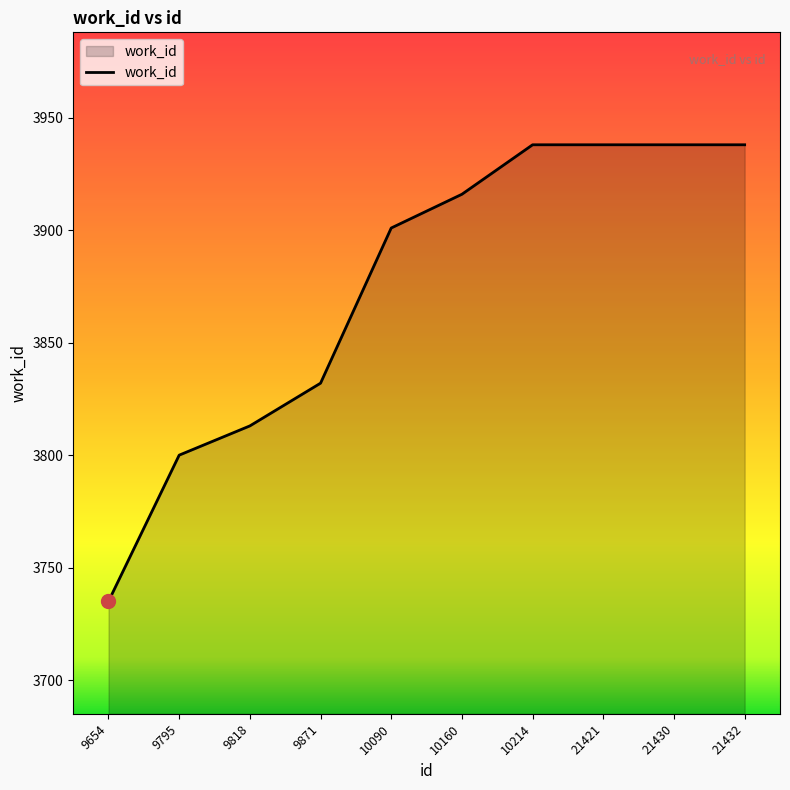

Which category has the lowest value across all series?

9654